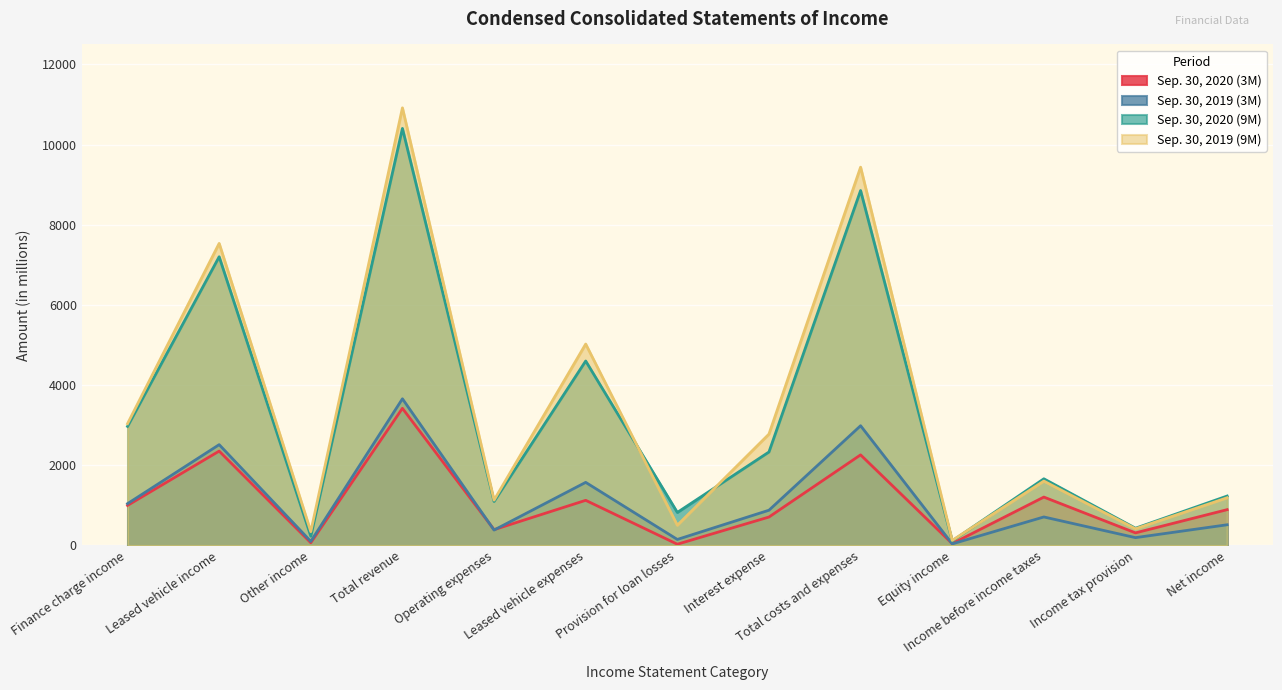

What position from the left is Operating expenses?

5